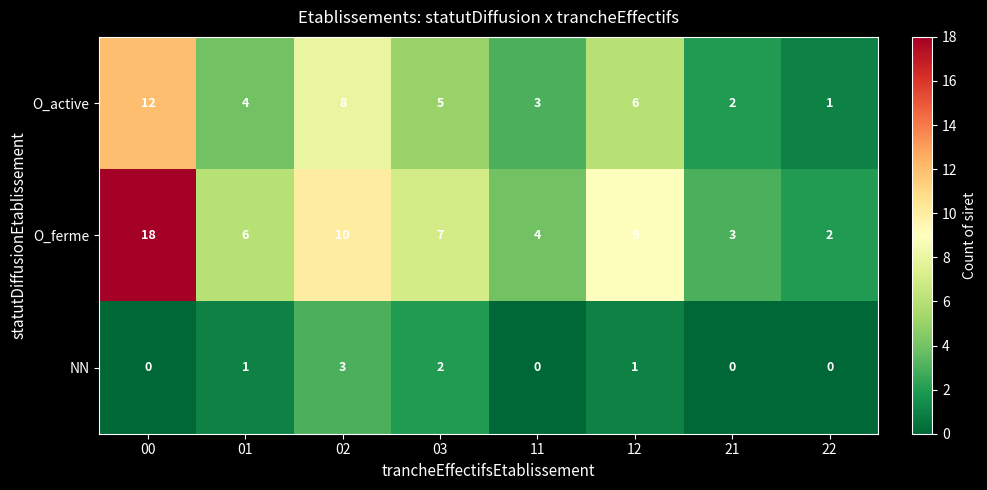

What is the total value across all series at 12?

16